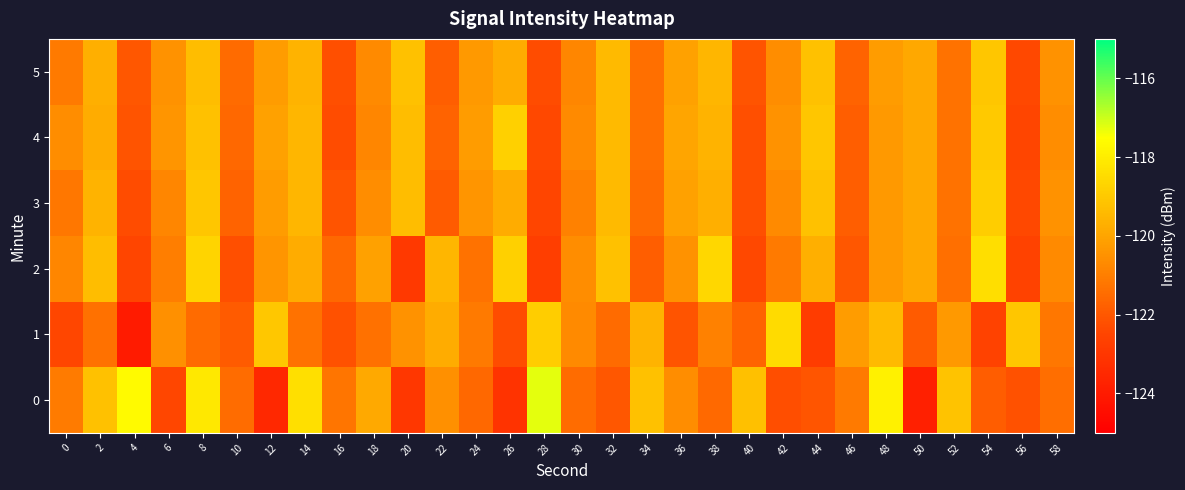

At which category is the sum across all series the highest?

8